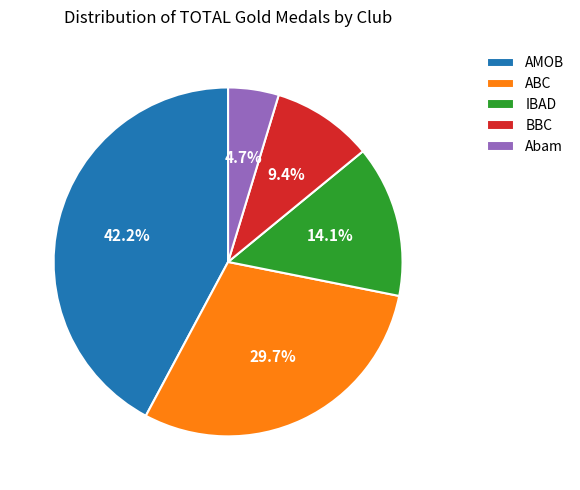

What percentage do ABC and Abam together represent?

34.4%